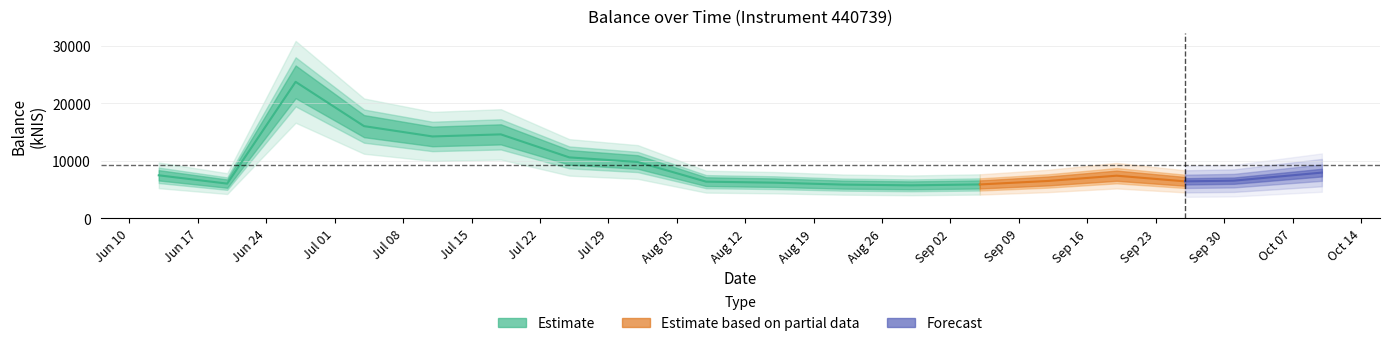

True or false: the data shows 23758.9 at 2024-06-27.

True